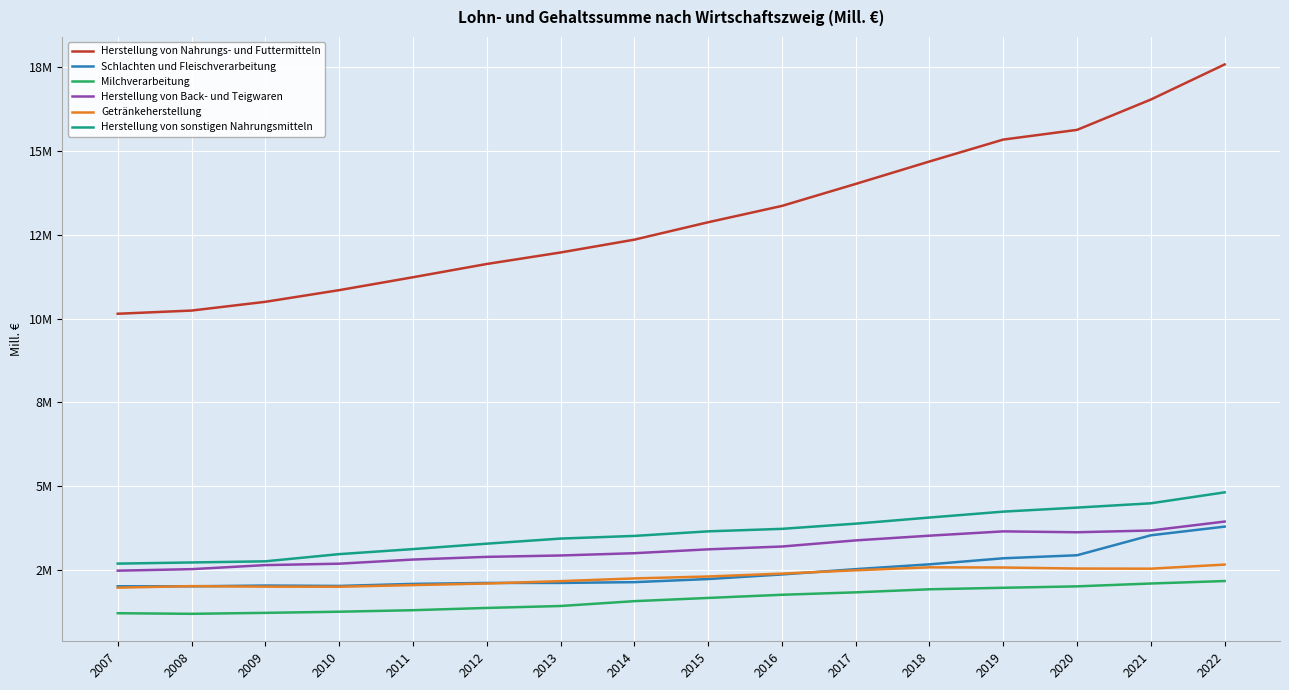

Does the chart display data point markers on the line(s)?

No